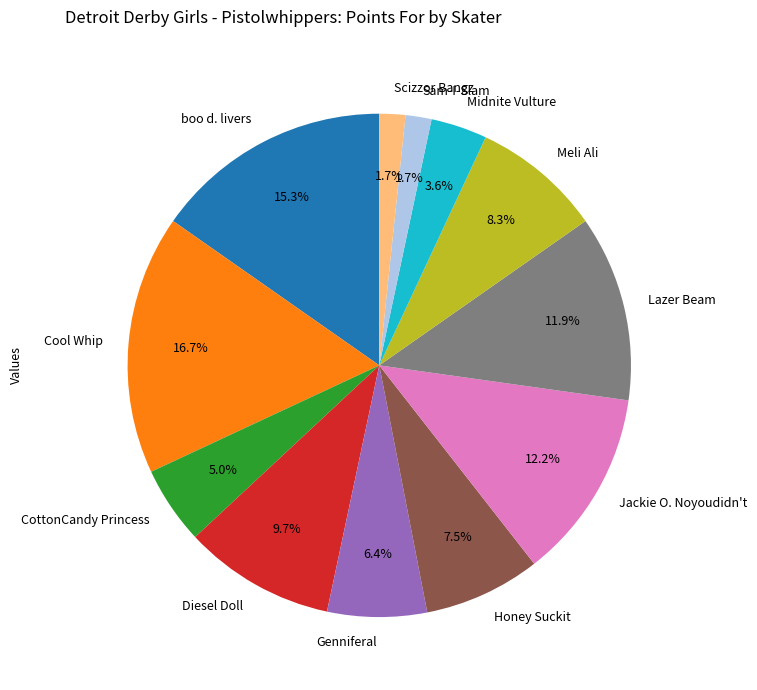

What percentage do Lazer Beam and boo d. livers together represent?

27.2%